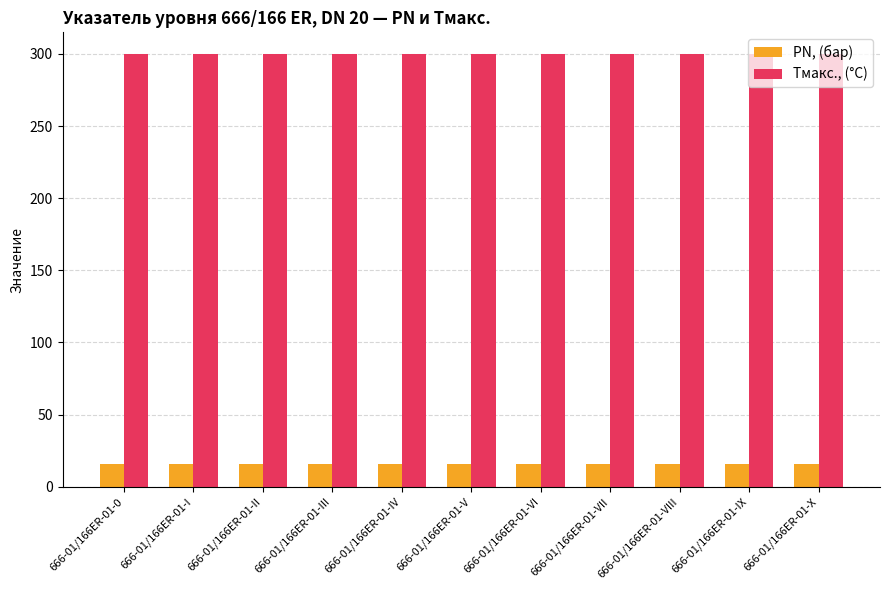

What is the label of the 1st bar from the right?

666-01/166ER-01-X